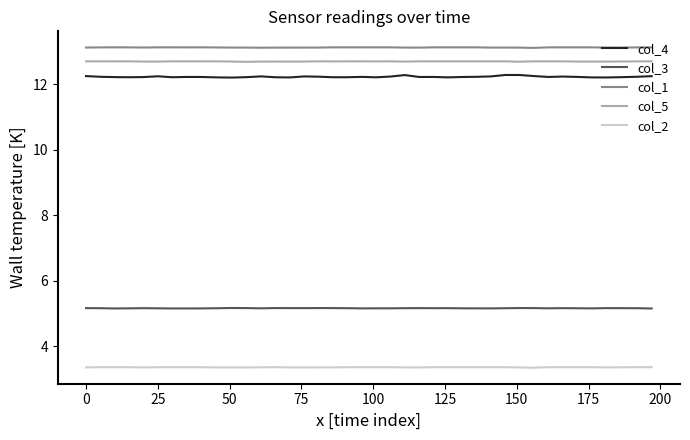

True or false: col_1 and col_2 cross at least once.

False